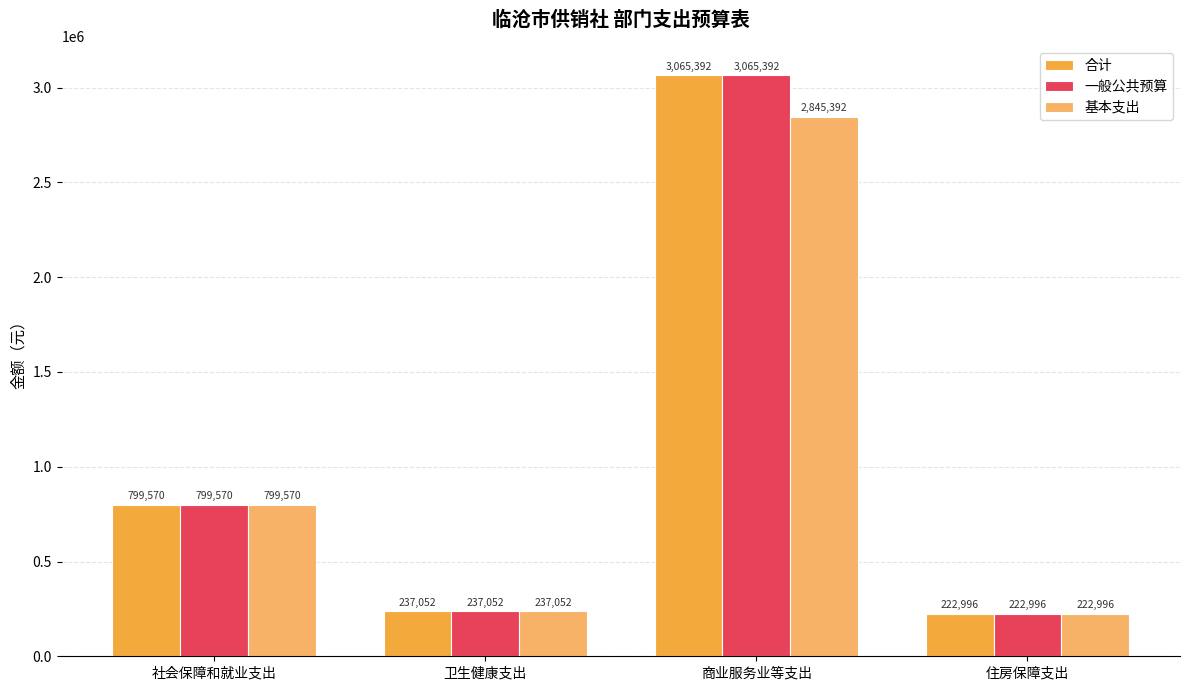

What are all the series names shown in the legend?

合计, 一般公共预算, 基本支出